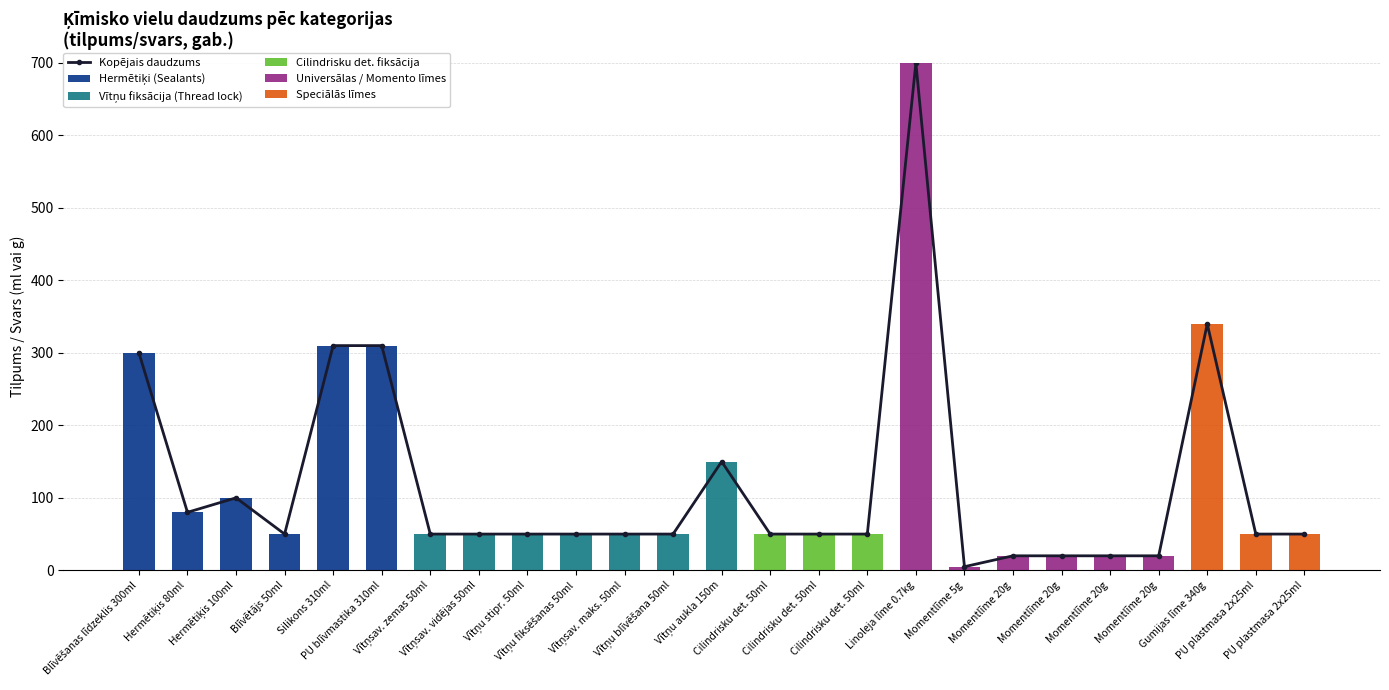

List the labels in order of Cilindrisku det. fiksācija value, smallest first.

Blīvēšanas līdzeklis 300ml, Hermētiķis 80ml, Hermētiķis 100ml, Blīvētājs 50ml, Silikons 310ml, PU blīvmastika 310ml, Vītņsav. zemas 50ml, Vītņsav. vidējas 50ml, Vītņu stipr. 50ml, Vītņu fiksēšanas 50ml, Vītņsav. maks. 50ml, Vītņu blīvēšana 50ml, Vītņu aukla 150m, Linoleja līme 0.7kg, Momentlīme 5g, Momentlīme 20g, Momentlīme 20g, Momentlīme 20g, Momentlīme 20g, Gumijas līme 340g, PU plastmasa 2x25ml, PU plastmasa 2x25ml, Cilindrisku det. 50ml, Cilindrisku det. 50ml, Cilindrisku det. 50ml